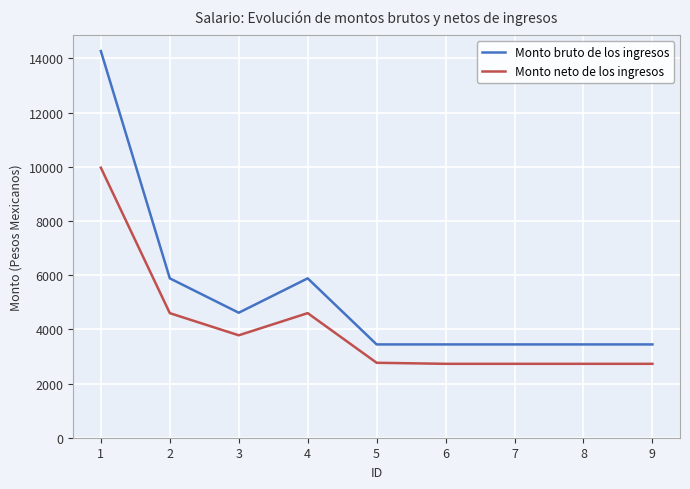

What is the lowest value of the Monto bruto de los ingresos series?

3444.0